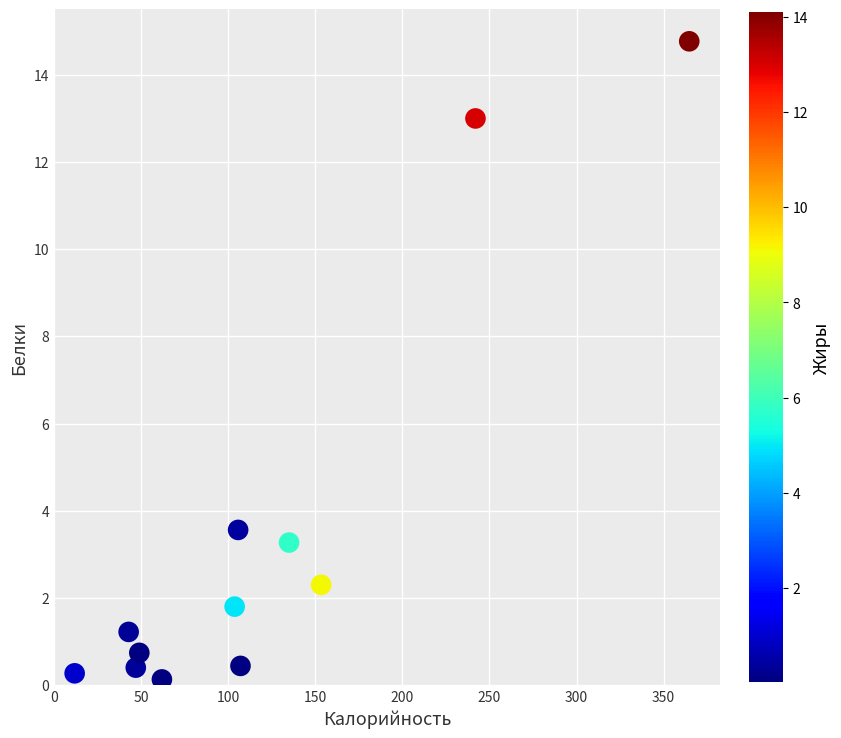

What is the range of Y values (max minus min)?

14.6